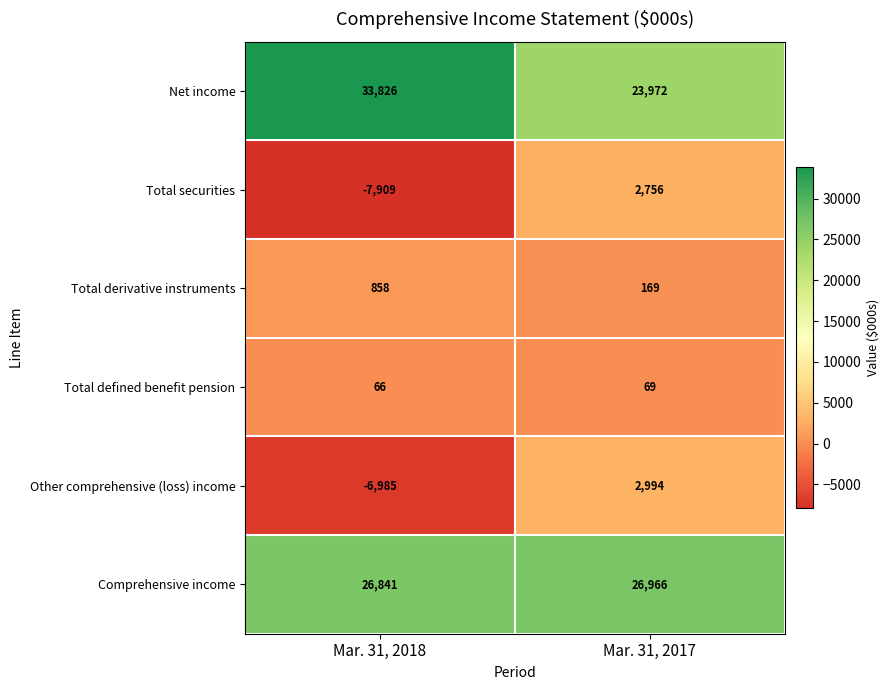

What is the spread (max minus min) of values at Mar. 31, 2017?

26897